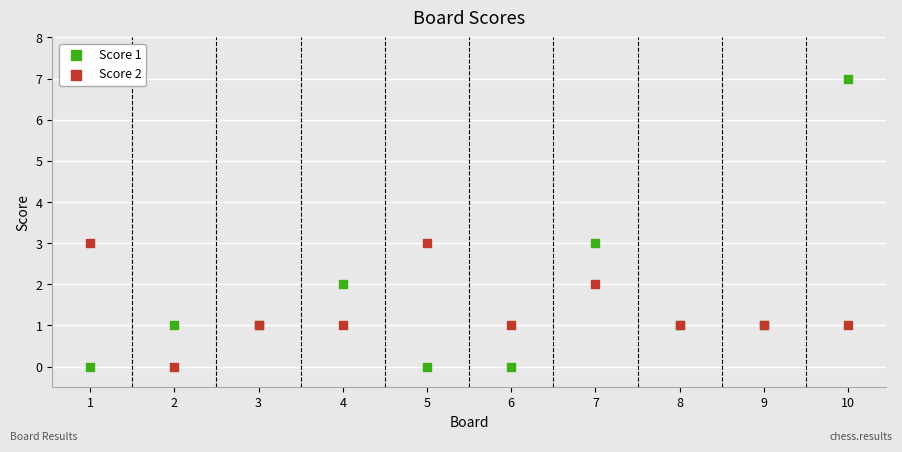

What is the X range (max minus min) for the scatter plot?

9